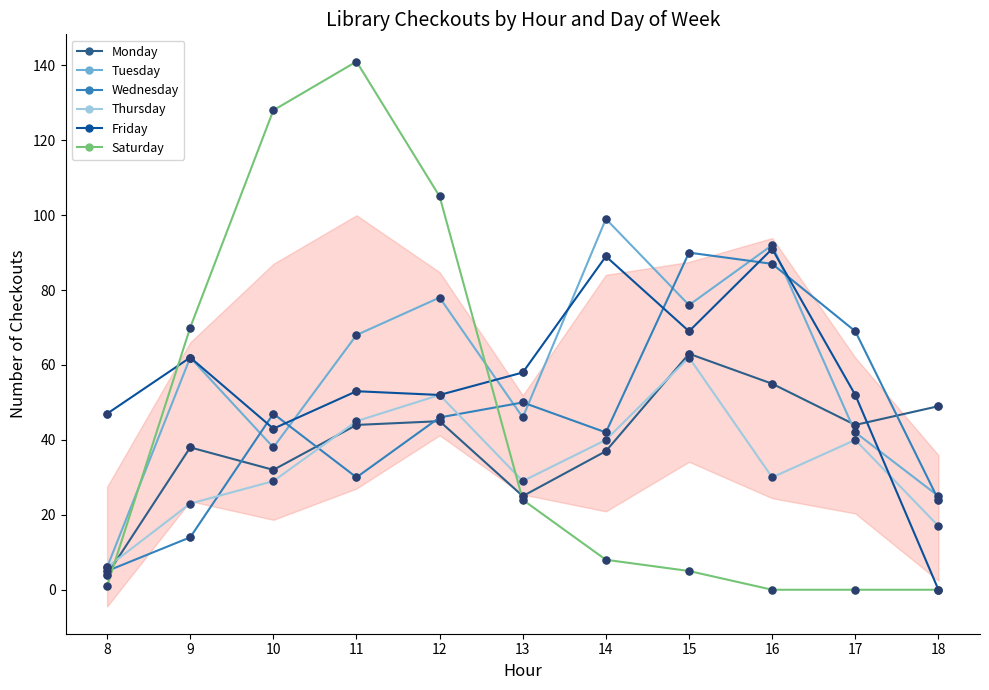

Which series has the widest spread of Y values?

Saturday